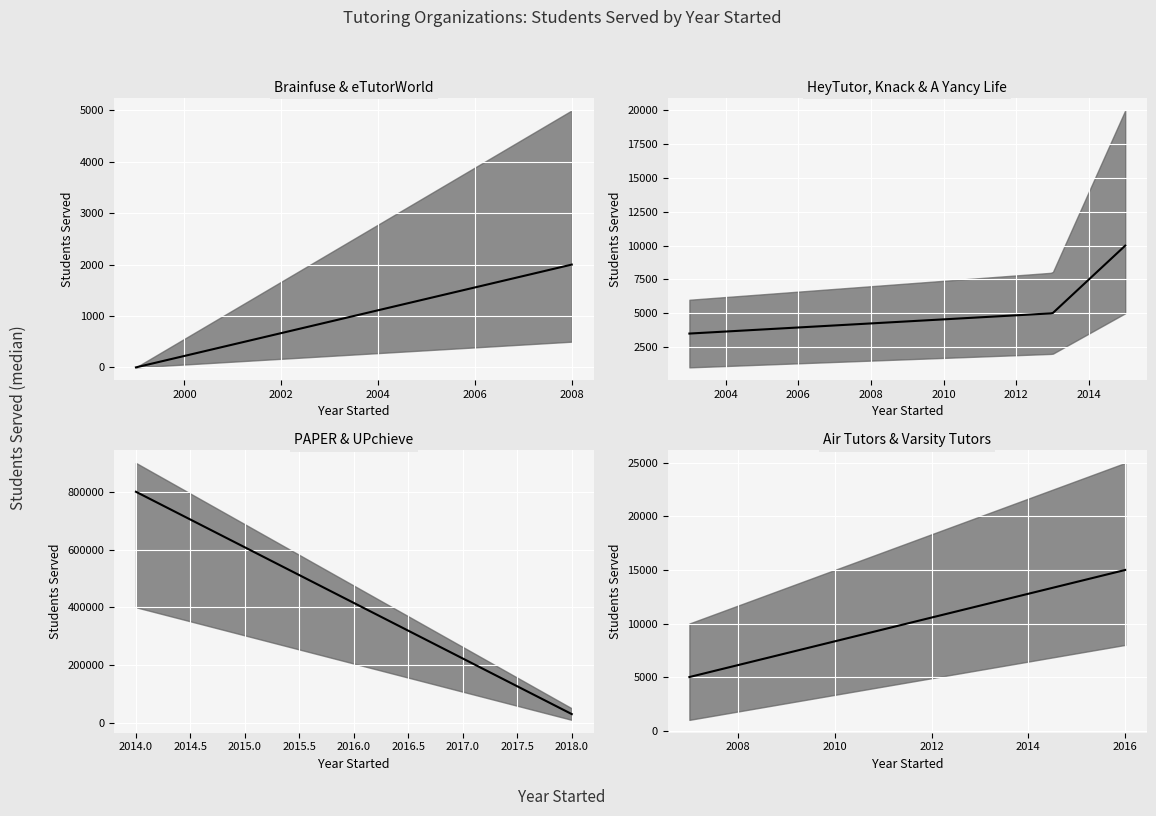

What is the difference between the highest and lowest values at 4?

7985